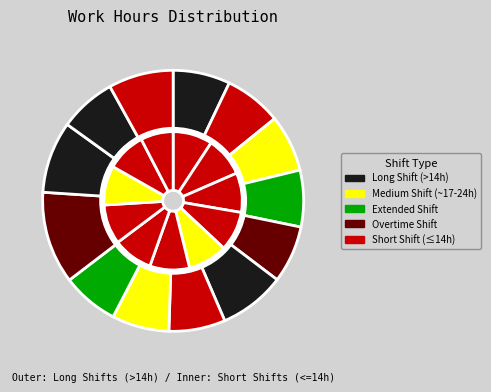

How many segments does this pie chart have?

24